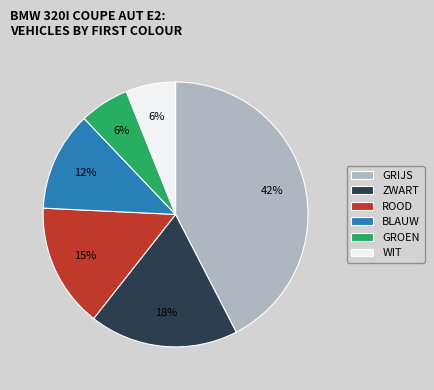

Does ROOD represent more than half of the total?

No